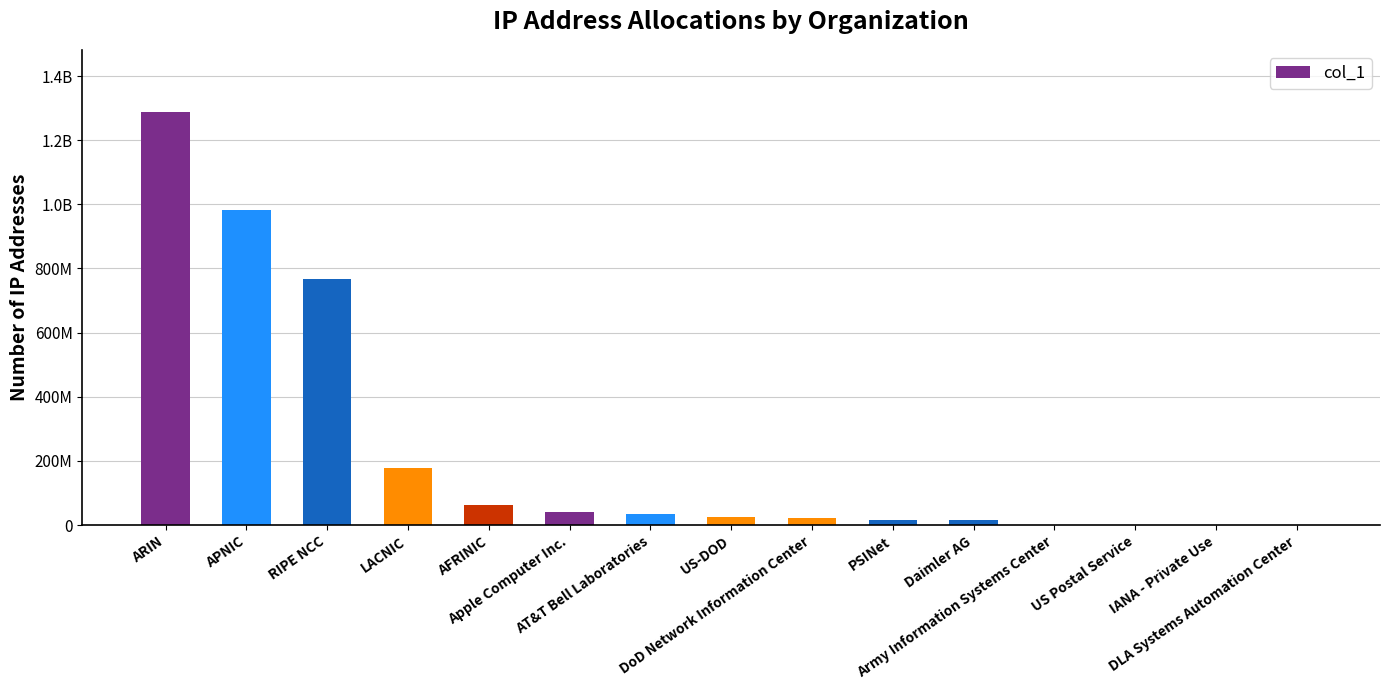

What is the label of the 11th bar from the right?

AFRINIC